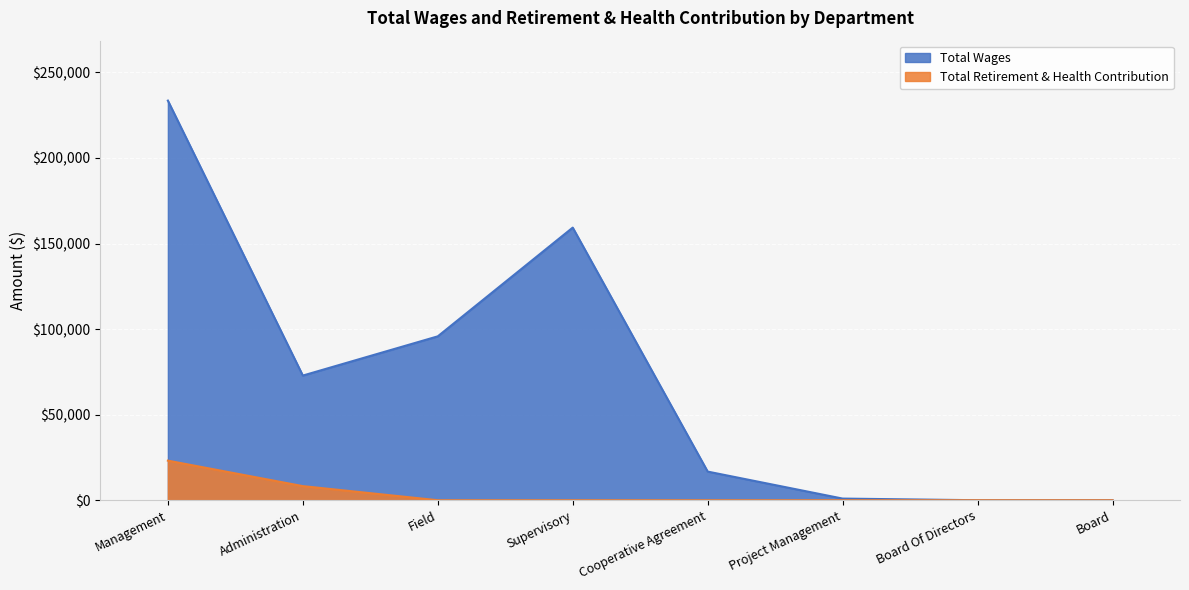

Where does the Total Wages series first go above 72847?

Management